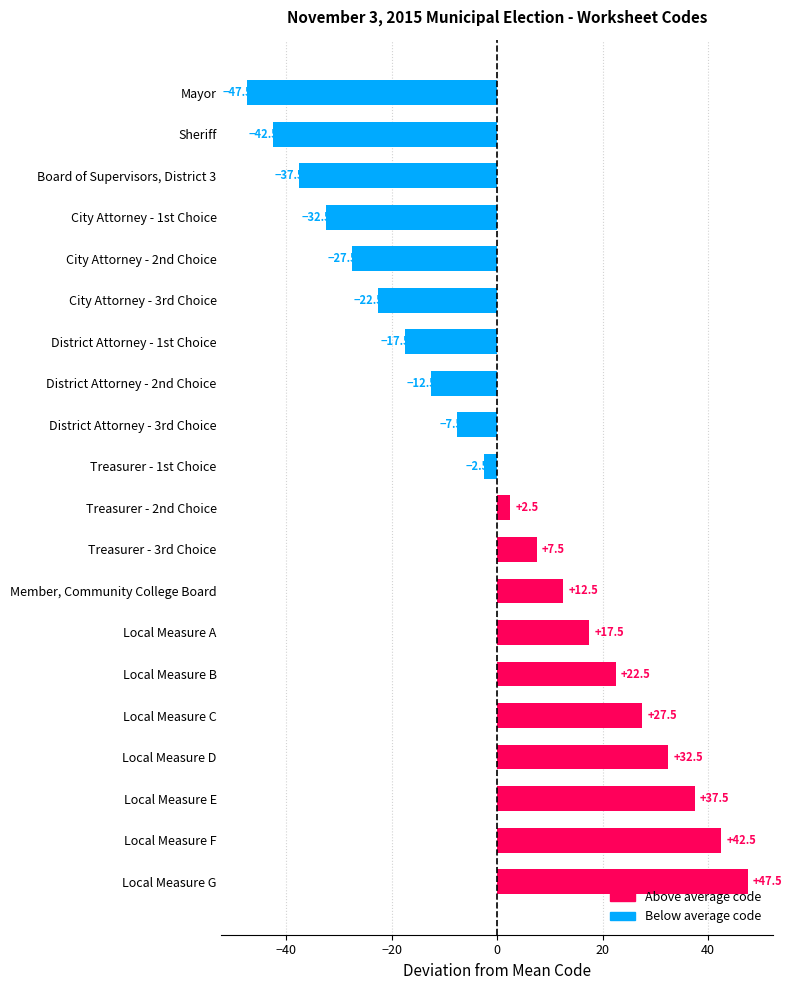

How many values are below zero?

10